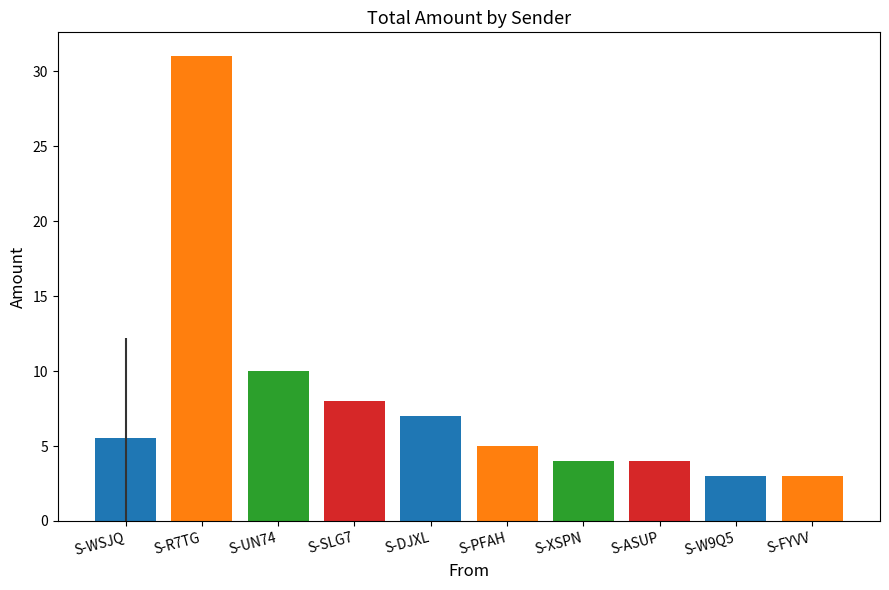

At which label does the data first exceed 5?

S-WSJQ